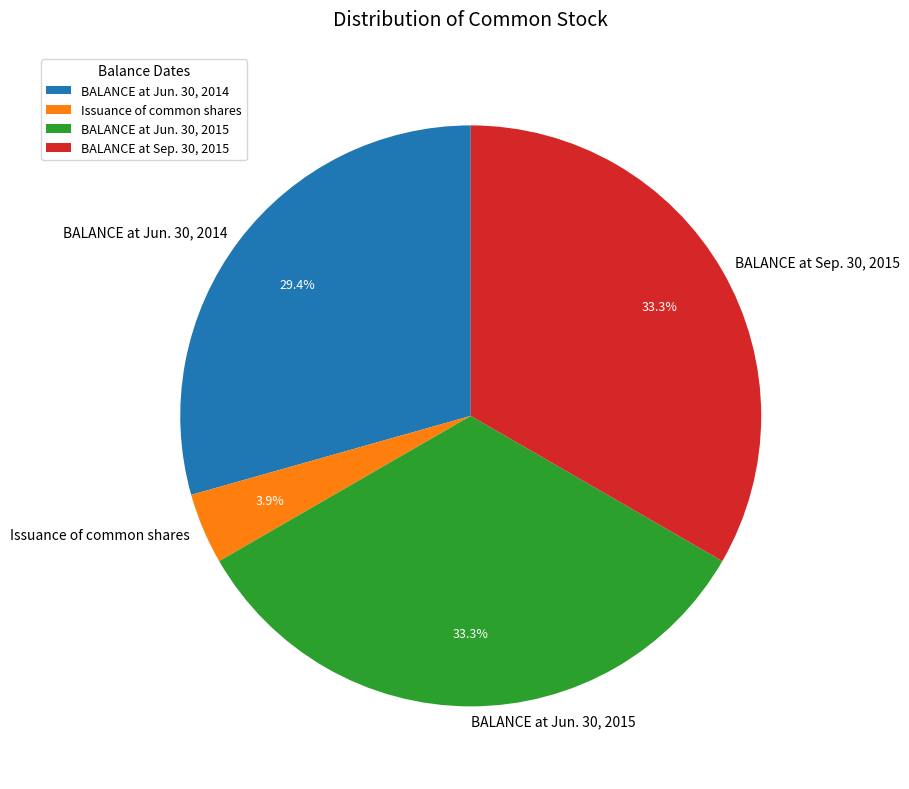

How many segments does this pie chart have?

4